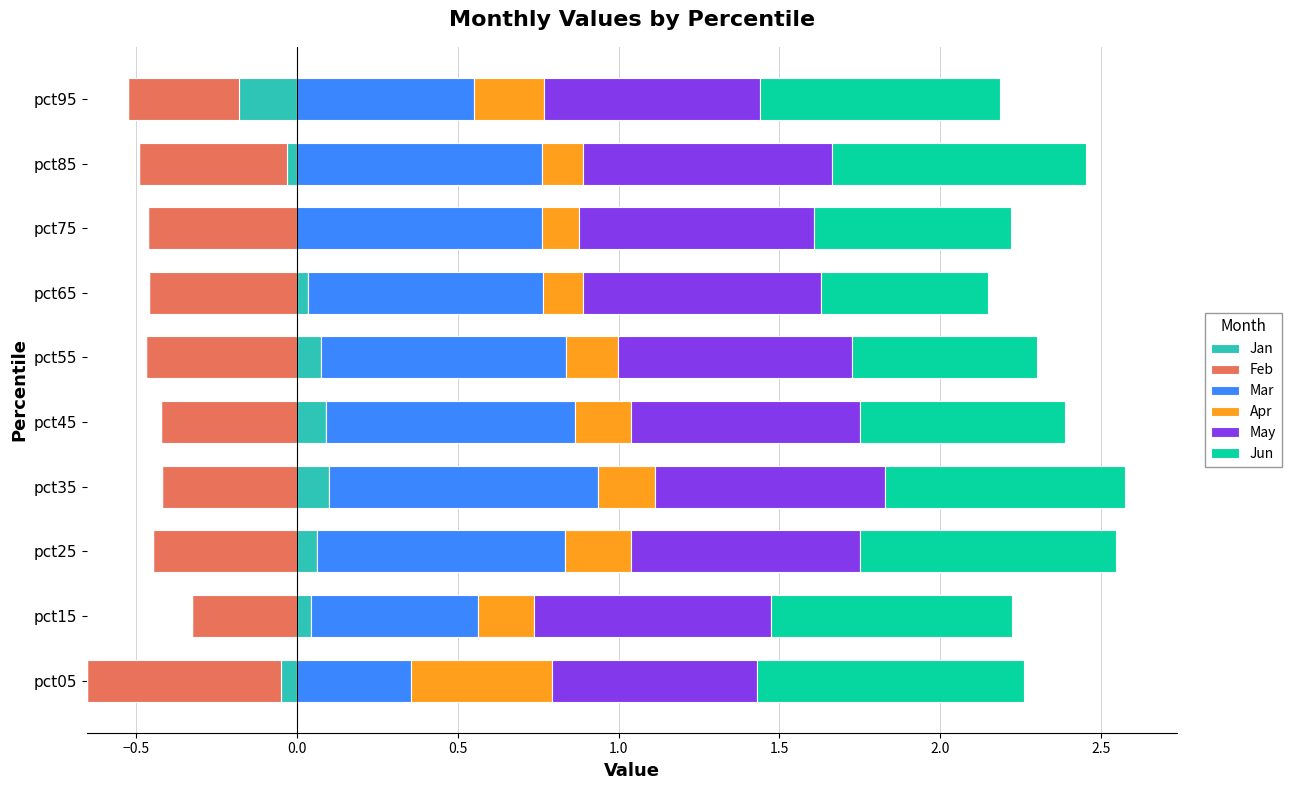

How many groups of bars are there?

10